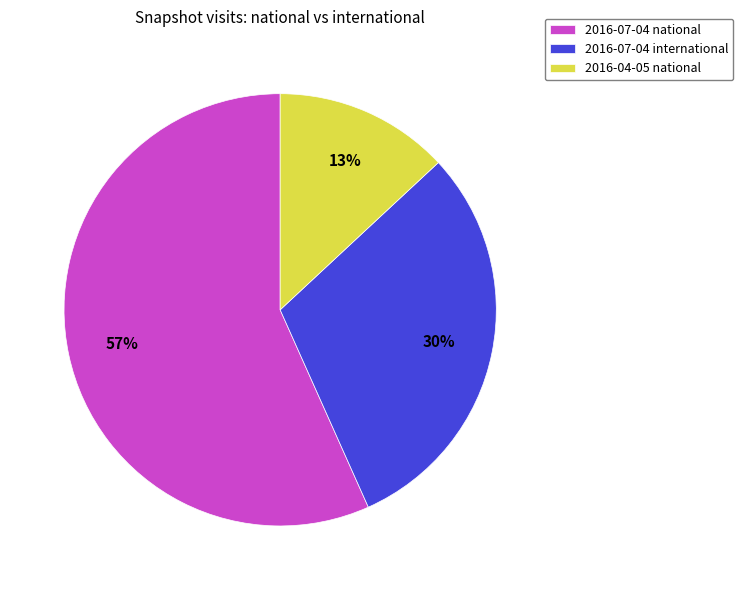

To the nearest percent, what percentage of the pie is 2016-04-05 national?

13%